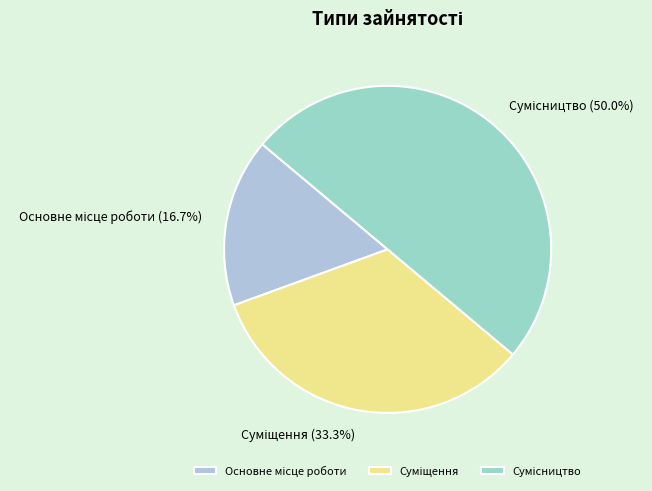

Does any single category account for the majority?

No